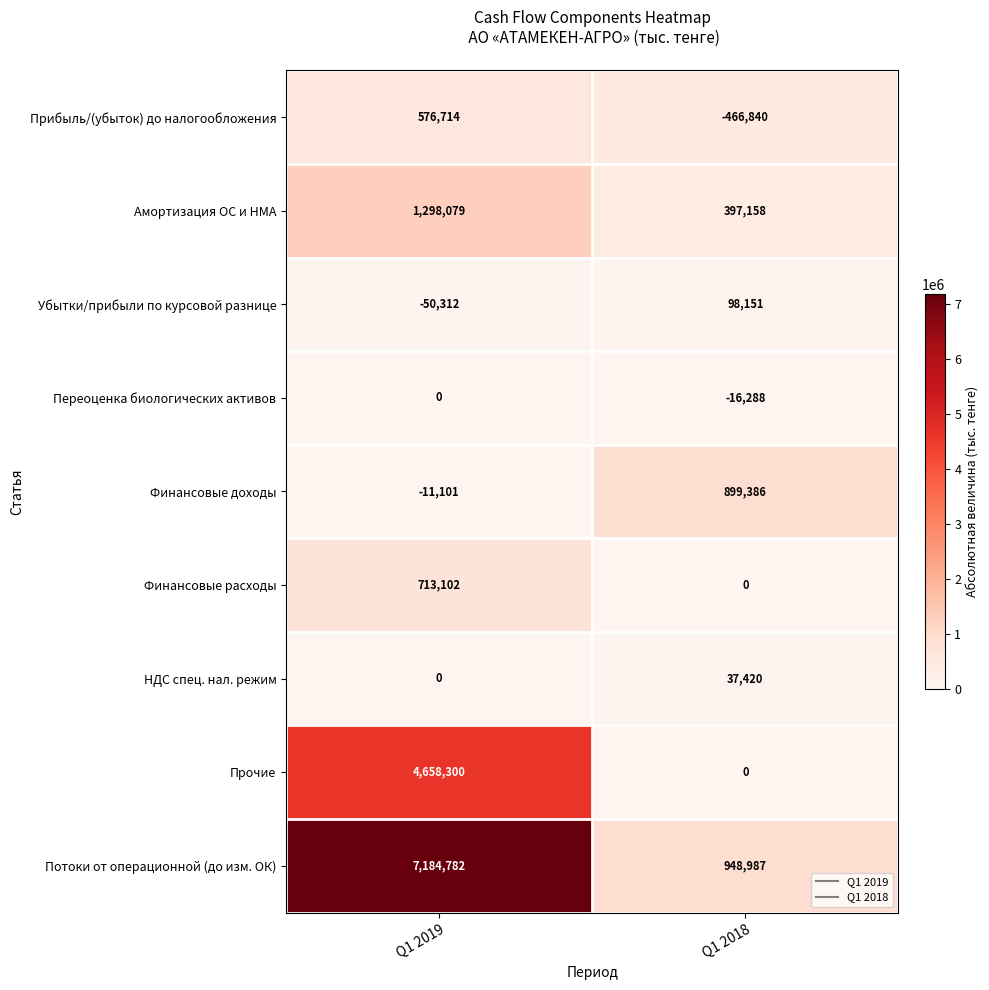

The value of Потоки от операционной (до изм. ОК) at Q1 2019 is 7184782. True or false?

True